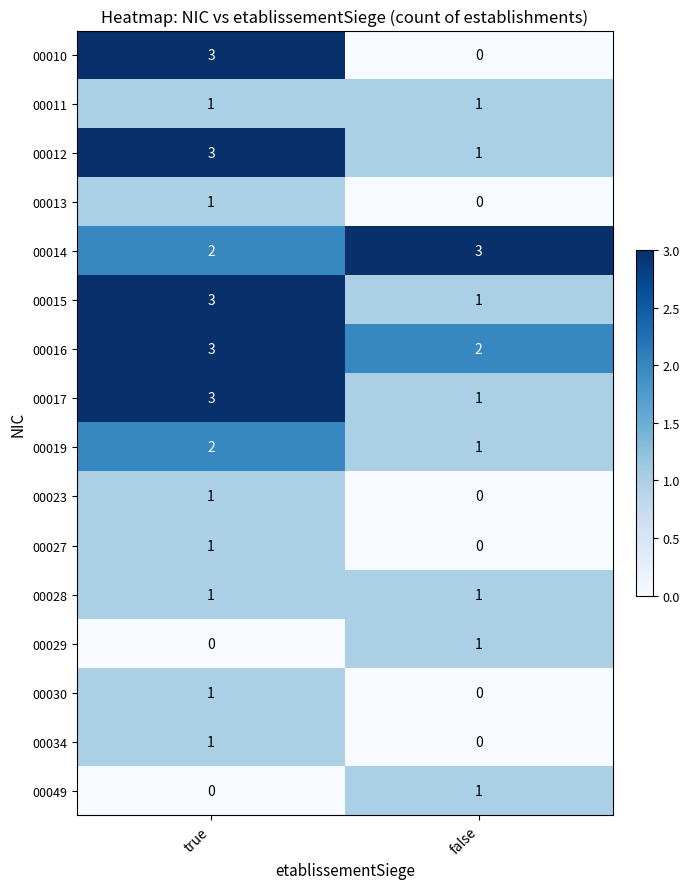

At which label is 00016 closest to 2?

false